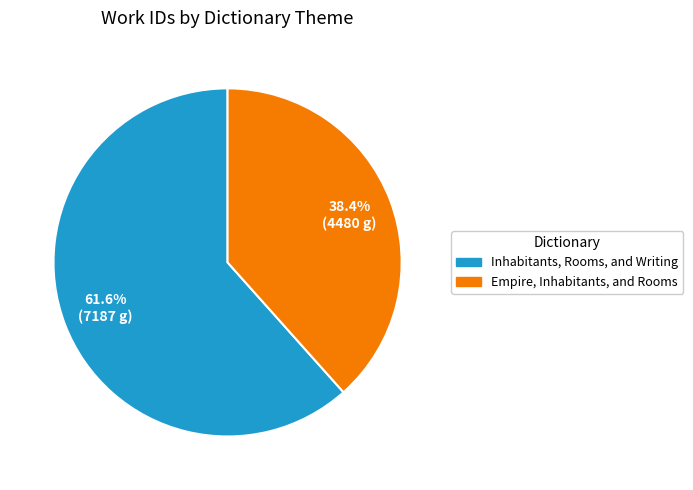

Count the number of slices in the pie.

2